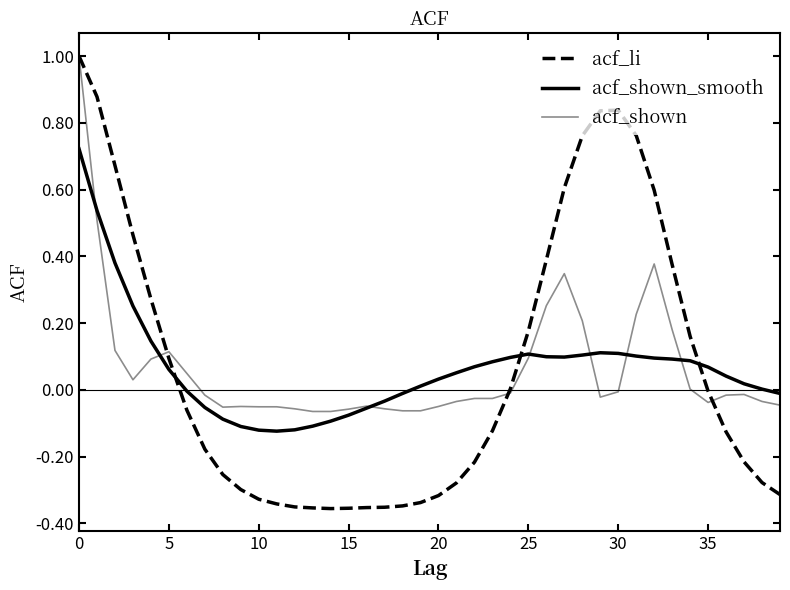

Does the chart display data point markers on the line(s)?

No